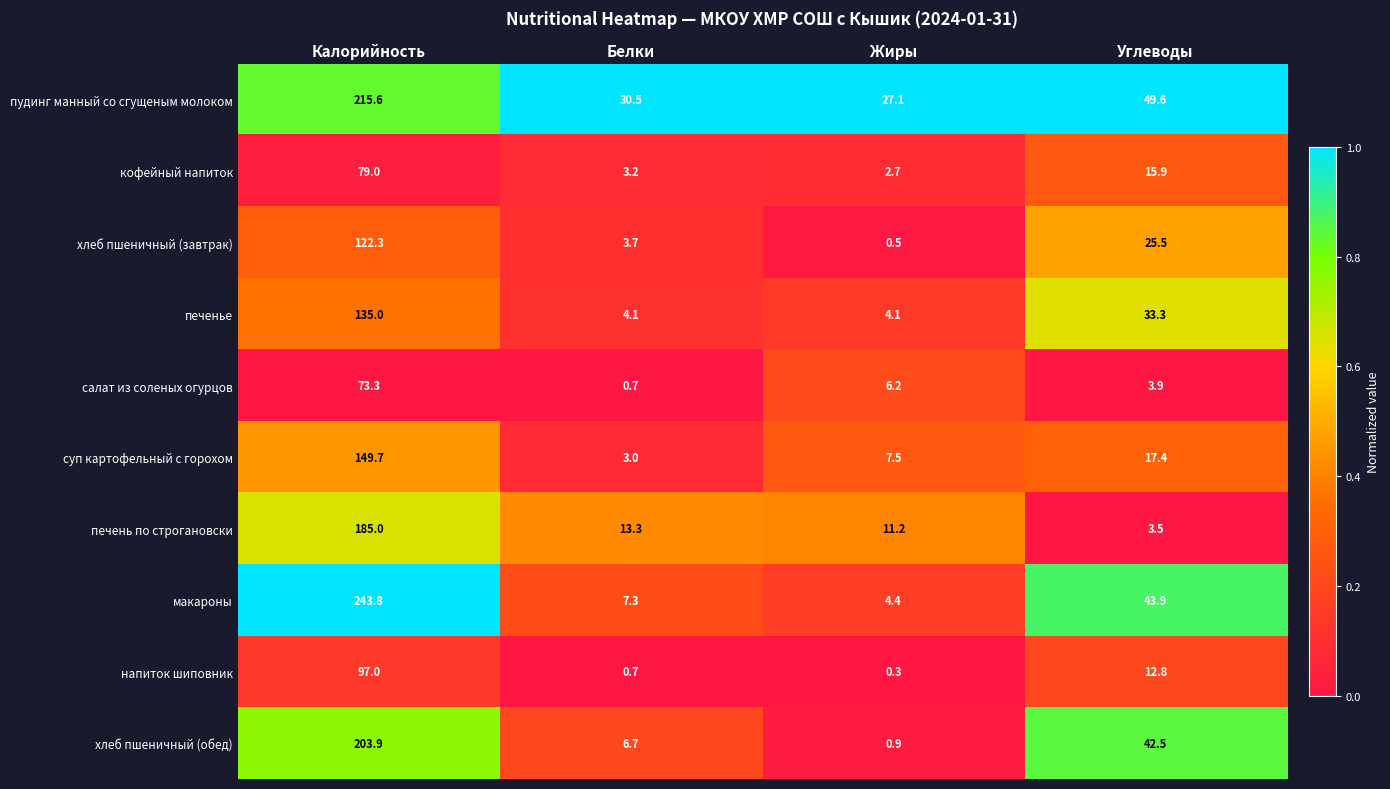

What is the sum of the суп картофельный с горохом values at Белки and Жиры?

10.5